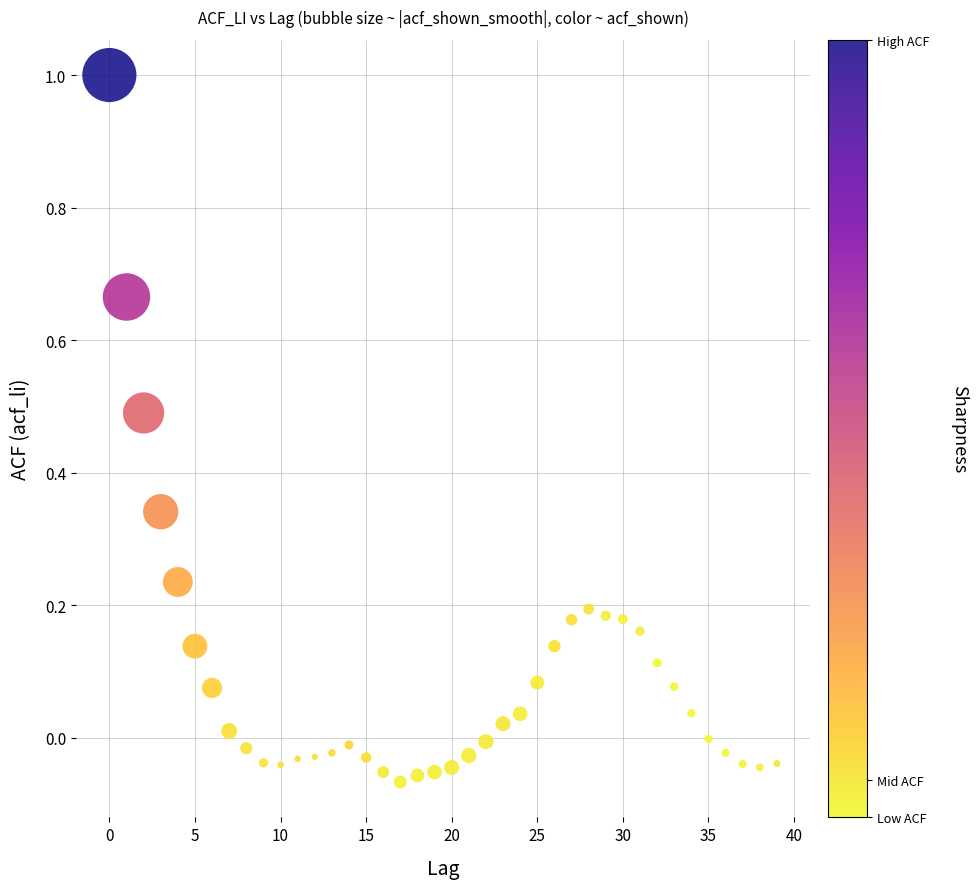

What is the range of Y values (max minus min)?

1.1